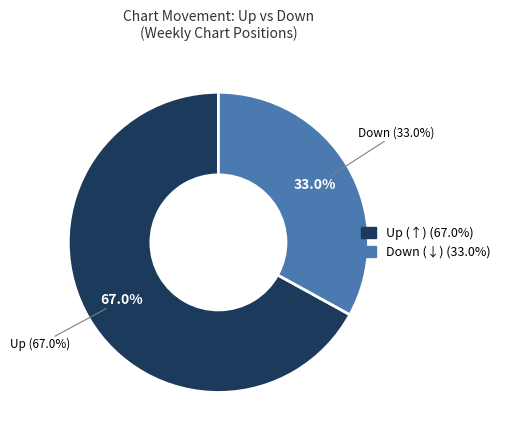

How many slices are in this pie chart?

2